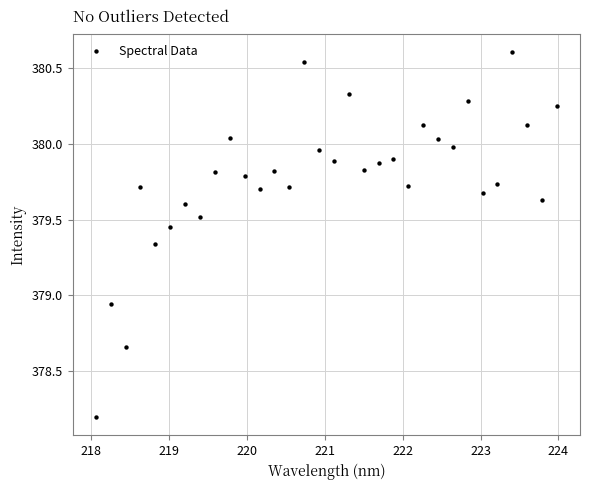

What is the range of Y values (max minus min)?

2.4